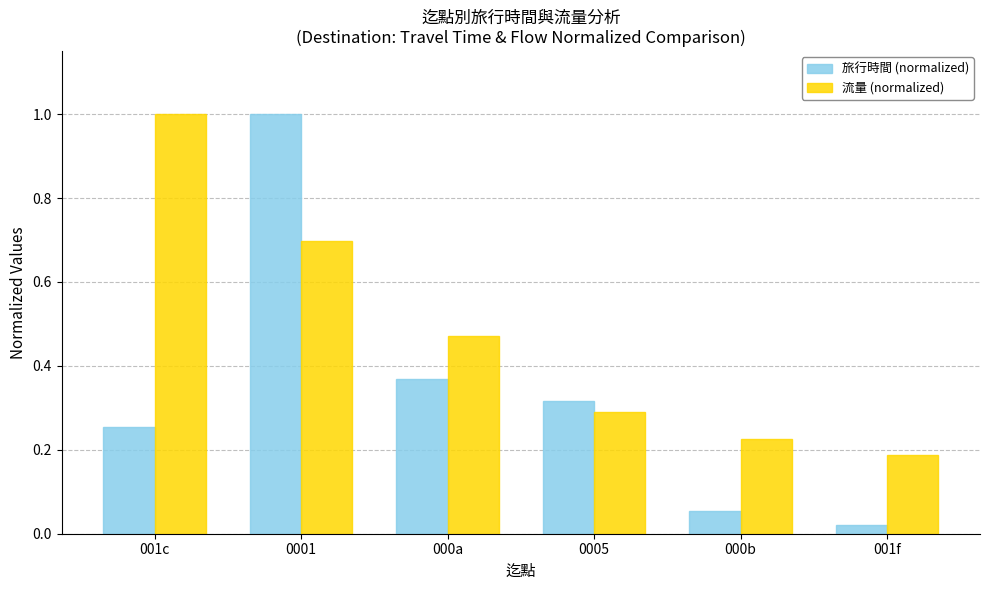

Between 0005 and 001f, which series saw the biggest shift?

旅行時間 (normalized)